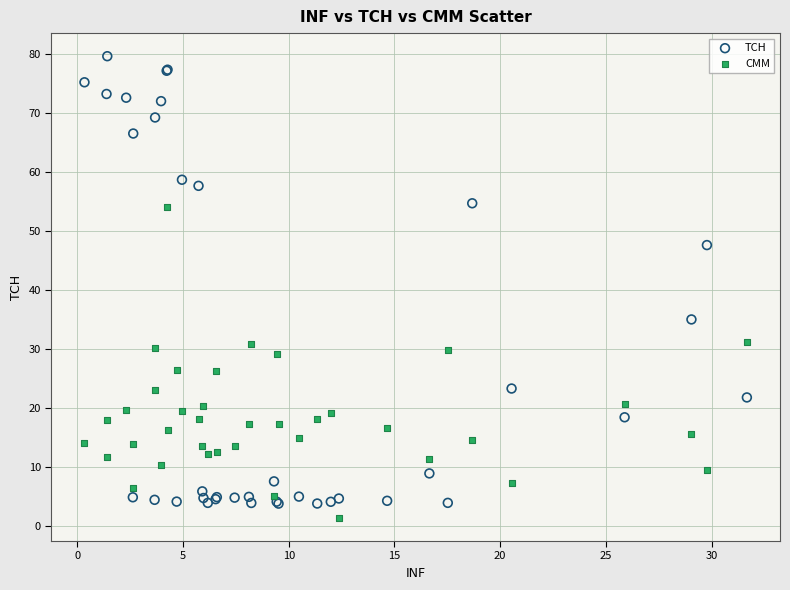

Which series reaches the maximum Y coordinate?

TCH